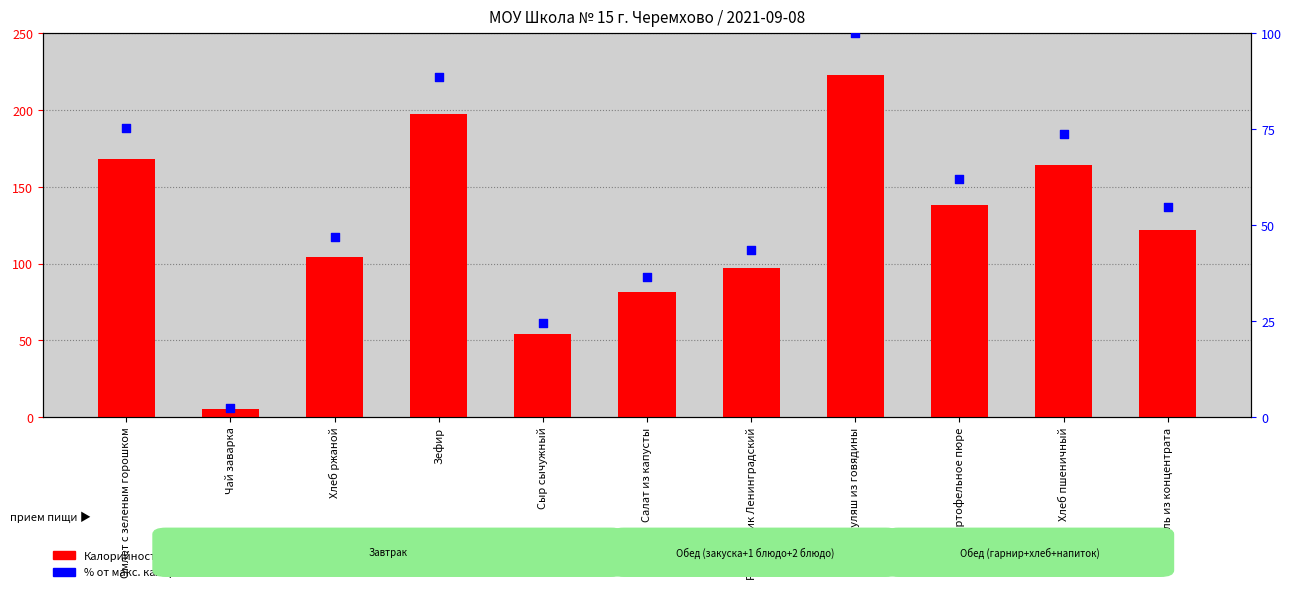

At how many categories does at least one series exceed 129?

5